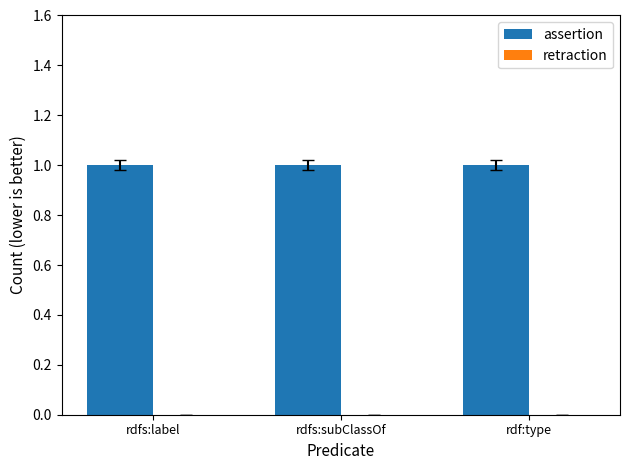

Which has a higher value, rdf:type or rdfs:label?

rdf:type